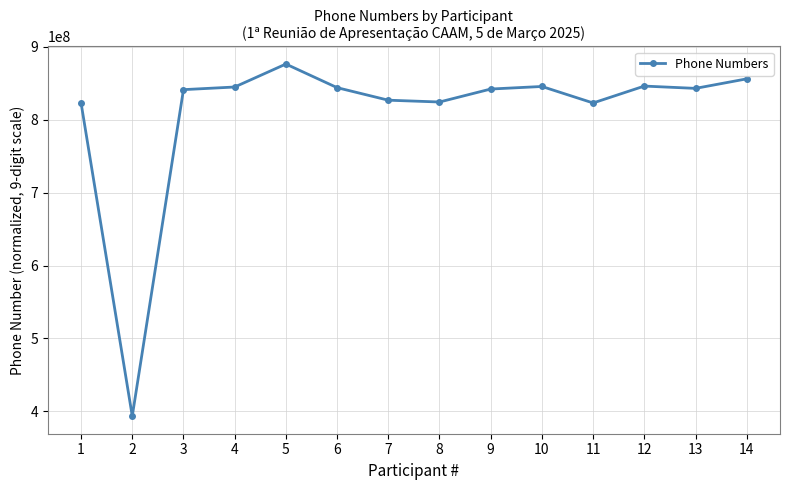

How many distinct data groups are displayed?

1